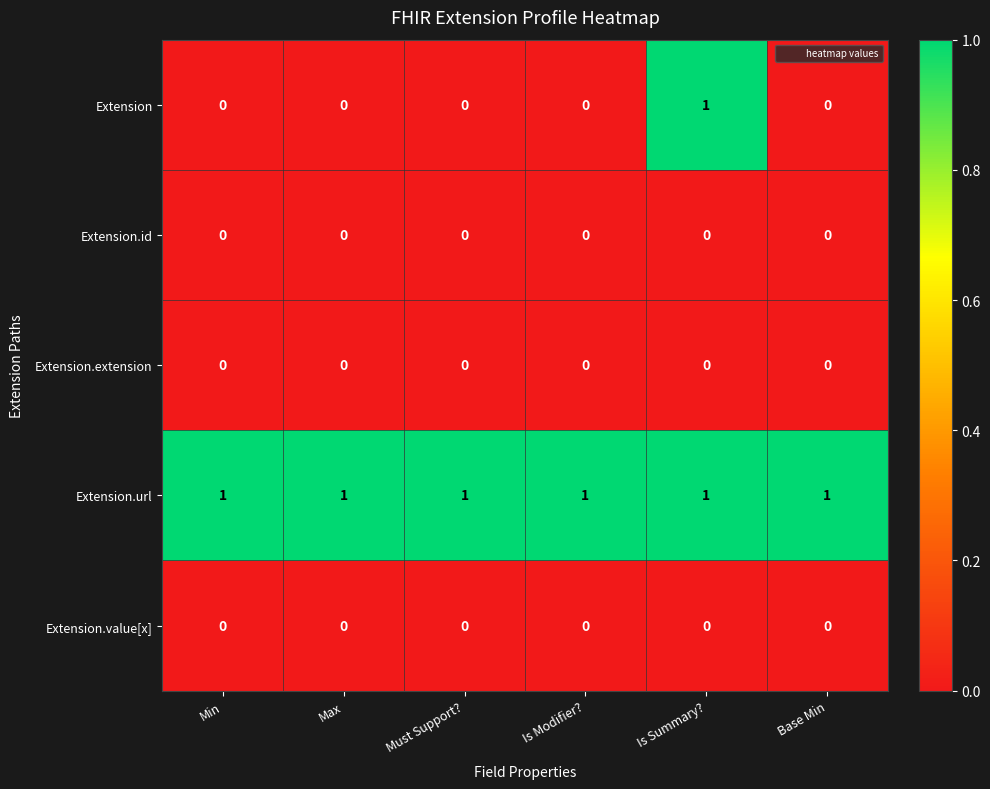

At how many categories does at least one series exceed 0?

6